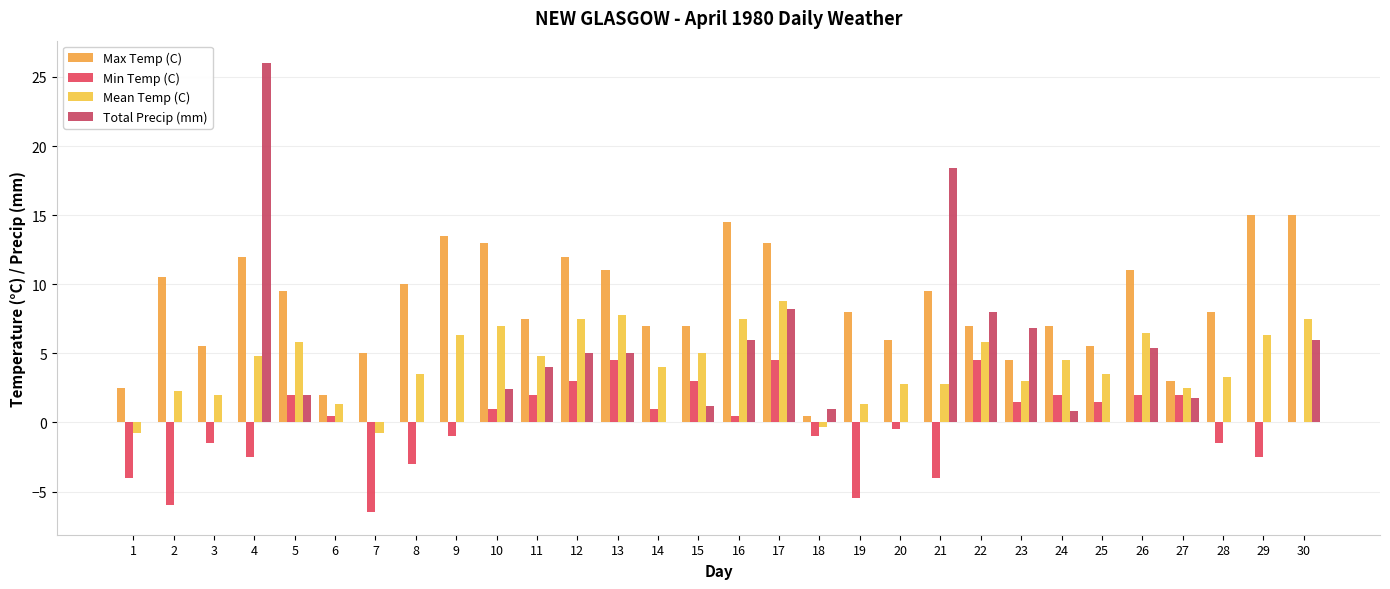

True or false: Mean Temp (C) has a value of 2.8 at 20.

True